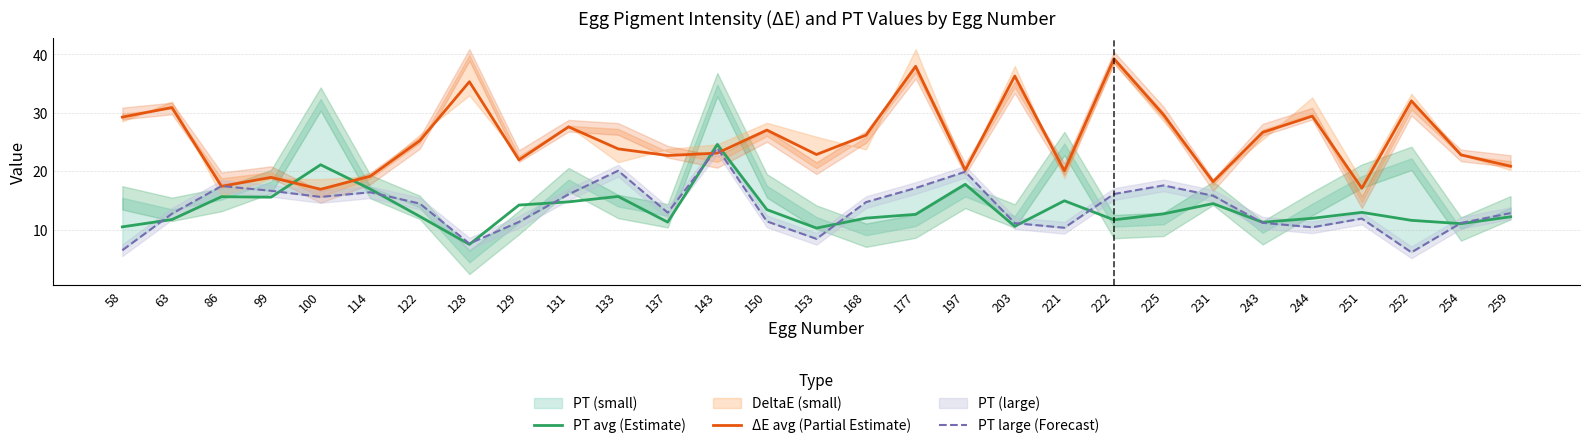

How many lines are shown in the chart?

3